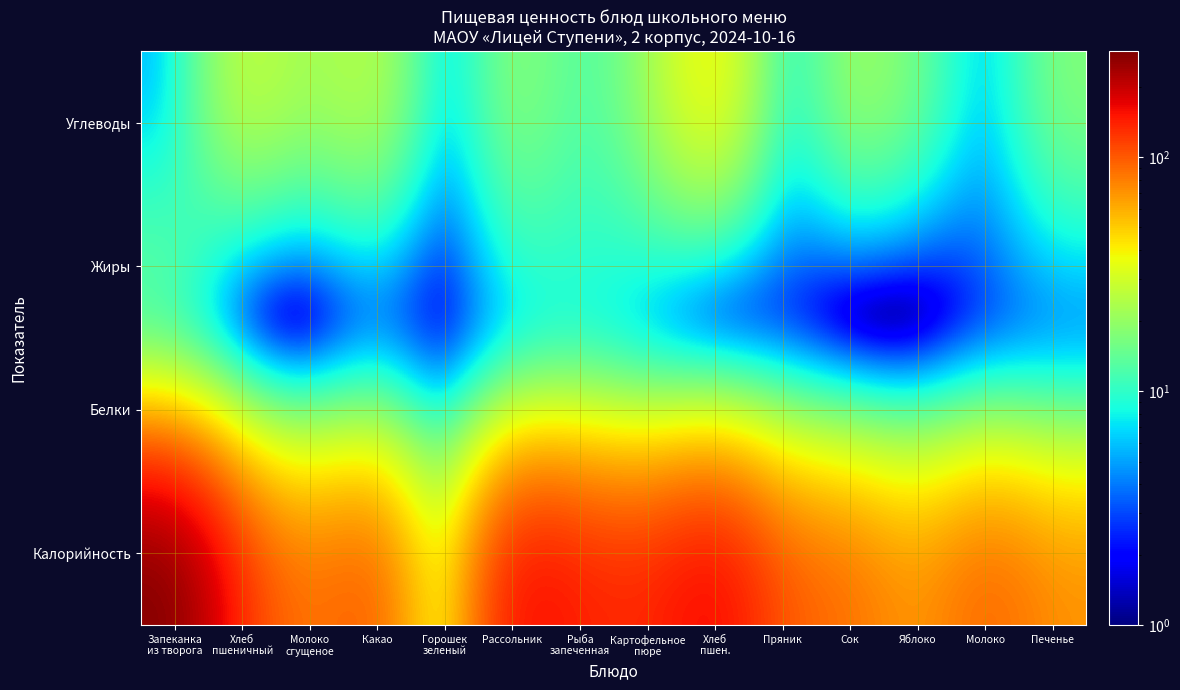

Reading right to left, list all the values displayed in this chart.

Калорийность: Печенье=72.0	Молоко=98.0	Яблоко=65.0	Сок=90.0	Пряник=98.0	Хлеб
пшен.=175.0	Картофельное
пюре=133.0	Рыба
запеченная=143.0	Рассольник=167.0	Горошек
зеленый=11.0	Какао=106.0	Молоко
сгущеное=81.0	Хлеб
пшеничный=117.0	Запеканка
из творога=284.0
Белки: Печенье=4.0	Молоко=3.0	Яблоко=0.0	Сок=0.0	Пряник=3.0	Хлеб
пшен.=3.0	Картофельное
пюре=4.0	Рыба
запеченная=10.0	Рассольник=6.0	Горошек
зеленый=1.0	Какао=6.0	Молоко
сгущеное=0.0	Хлеб
пшеничный=2.1	Запеканка
из творога=11.0
Жиры: Печенье=5.0	Молоко=3.0	Яблоко=0.0	Сок=0.0	Пряник=3.0	Хлеб
пшен.=1.0	Картофельное
пюре=8.0	Рыба
запеченная=9.0	Рассольник=9.0	Горошек
зеленый=0.0	Какао=4.0	Молоко
сгущеное=0.0	Хлеб
пшеничный=1.0	Запеканка
из творога=15.0
Углеводы: Печенье=18.0	Молоко=3.5	Яблоко=16.0	Сок=23.0	Пряник=4.0	Хлеб
пшен.=45.0	Картофельное
пюре=19.0	Рыба
запеченная=11.0	Рассольник=21.0	Горошек
зеленый=2.0	Какао=28.0	Молоко
сгущеное=20.0	Хлеб
пшеничный=30.0	Запеканка
из творога=5.0